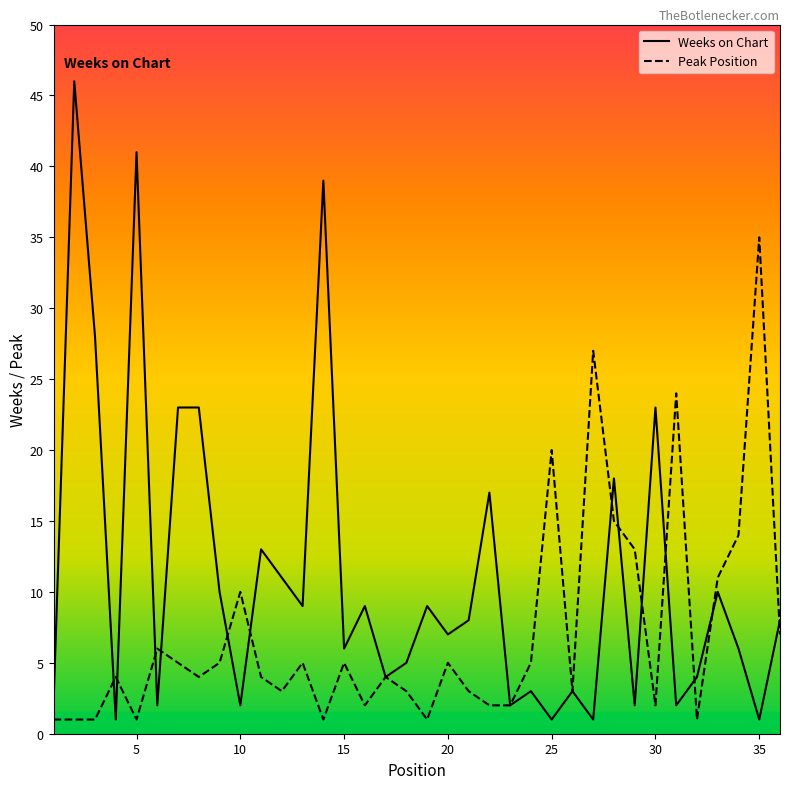

Where is Weeks on Chart nearest to the value 23?

7